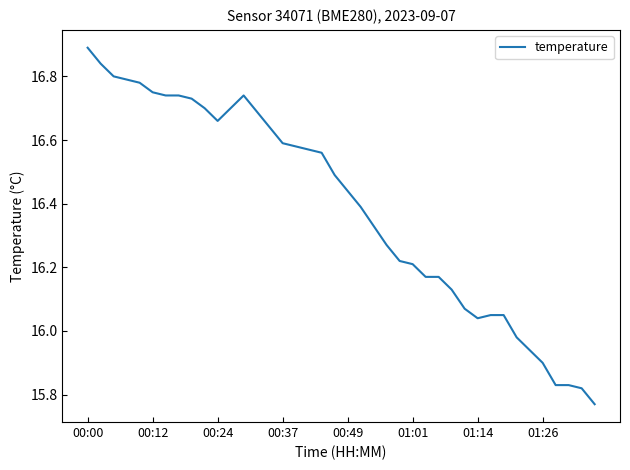

What is the difference between the maximum and minimum values?

1.1